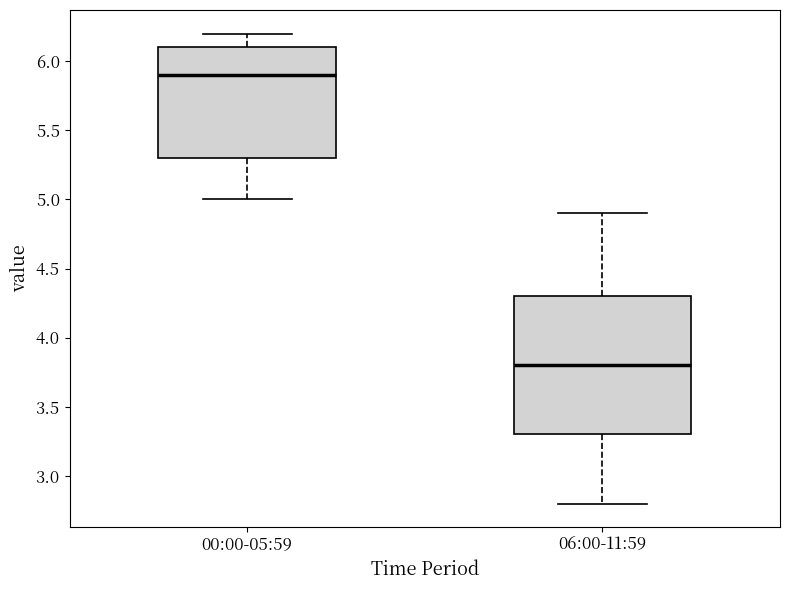

Reading left to right, read every box against the y-axis: the position of its median line, the range the box covers, and the ends of its whiskers. The values are not printed on the chart, so give them approximately, as read against the axis.

00:00-05:59: median 5.9, box 5.3 to 6.1, whiskers 5.0 to 6.2
06:00-11:59: median 3.8, box 3.3 to 4.3, whiskers 2.8 to 4.9